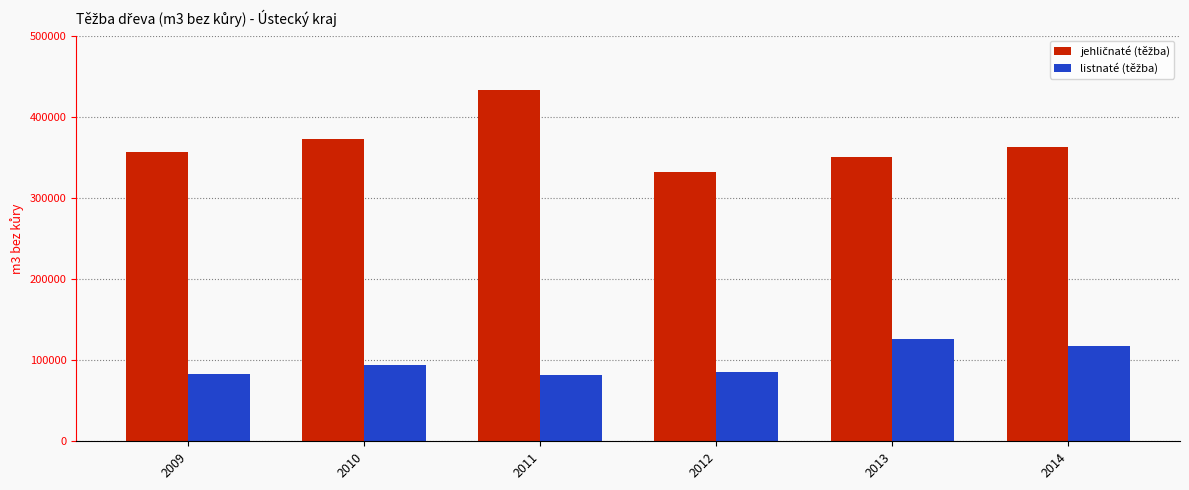

What is the difference between the highest and lowest values at 2009?

273261